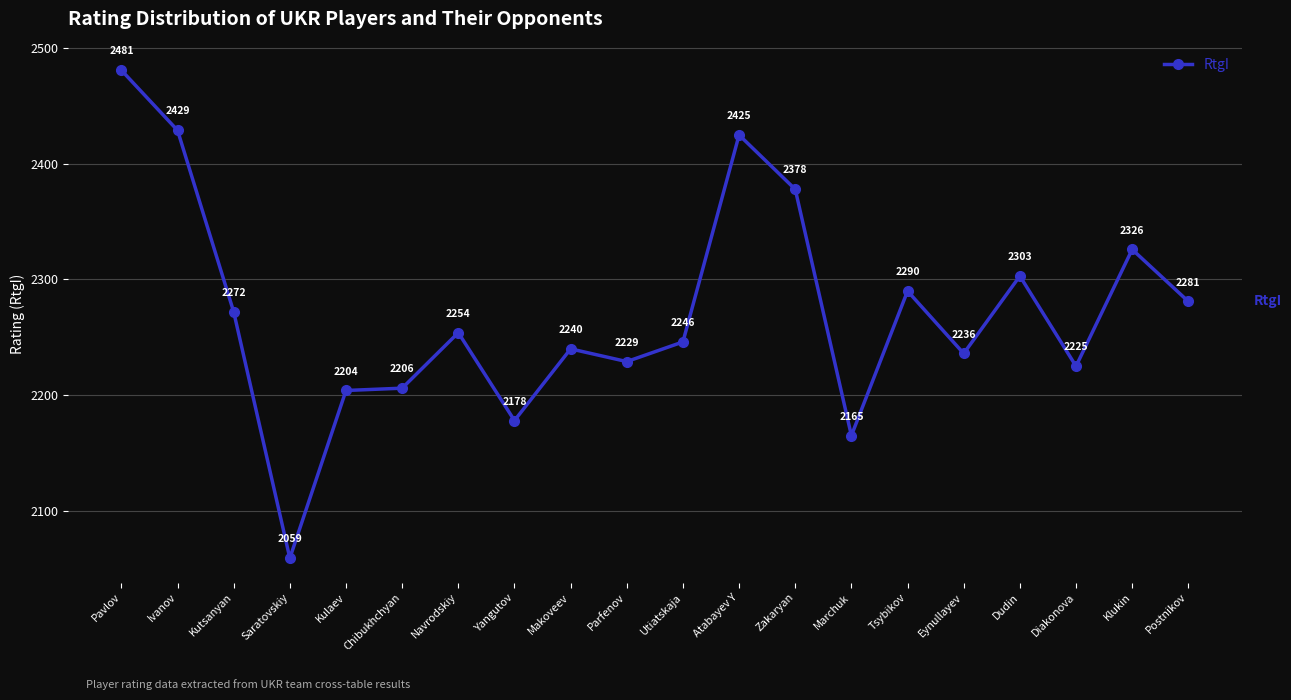

What is the difference between the maximum and minimum values?

422